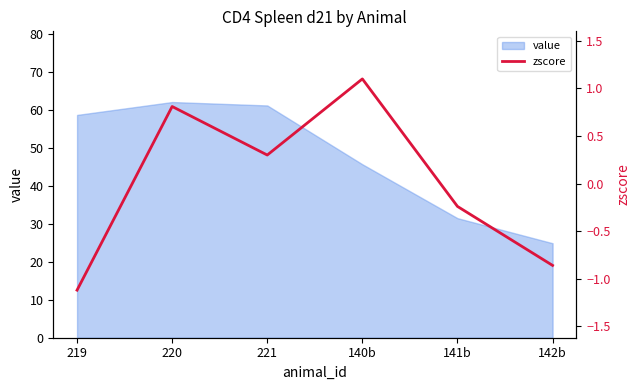

True or false: the data shows -0.1 at 141b.

False